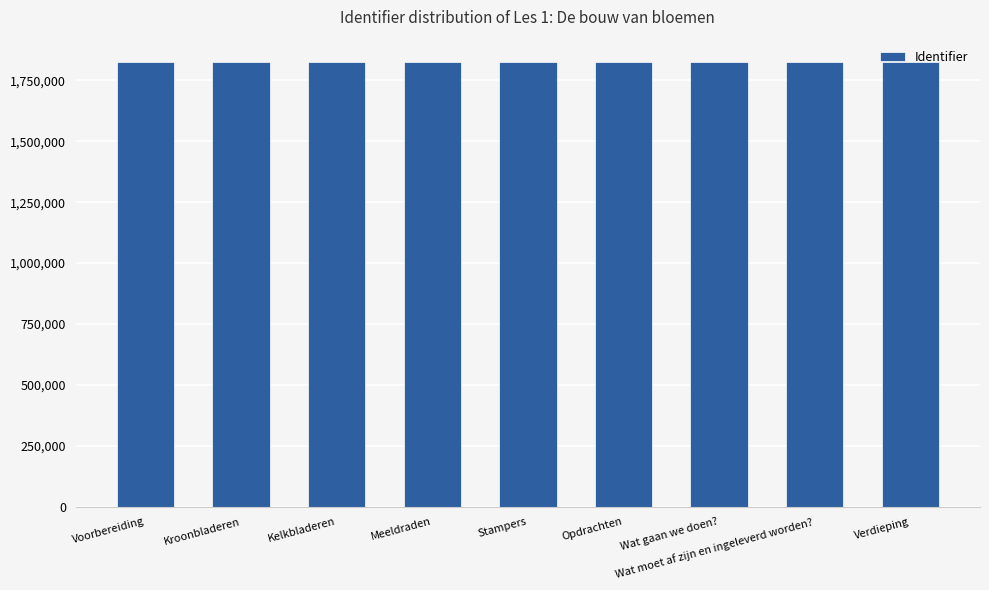

What is the smallest value displayed?

1825094